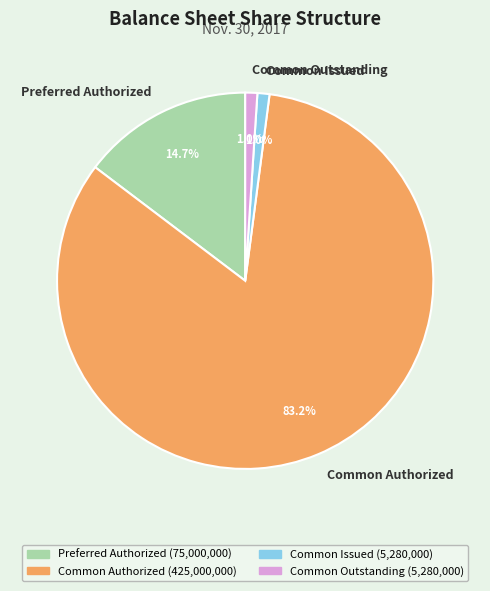

Is it true that Common Outstanding is 11% of the pie?

False